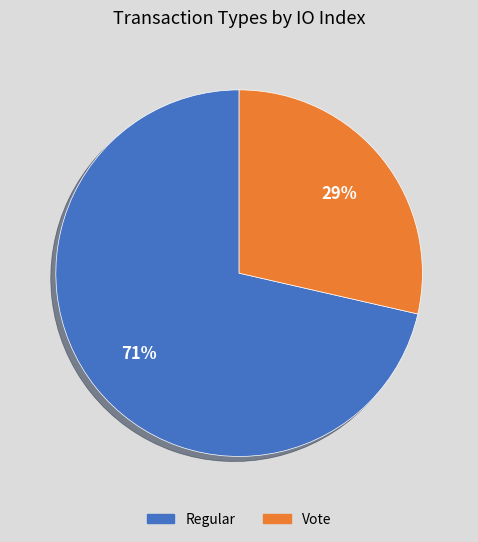

Is it true that Regular is 64% of the pie?

False